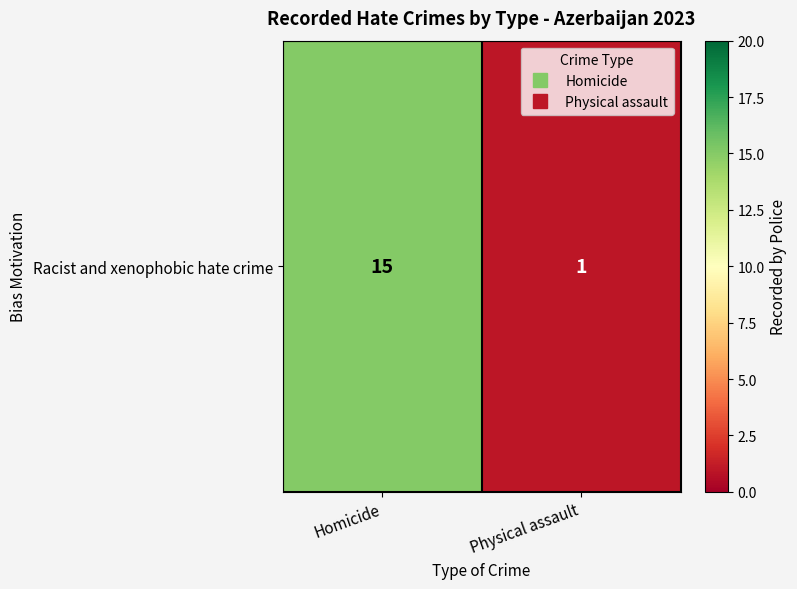

Reading left to right, transcribe all the data shown in this chart.

Homicide=15	Physical assault=1